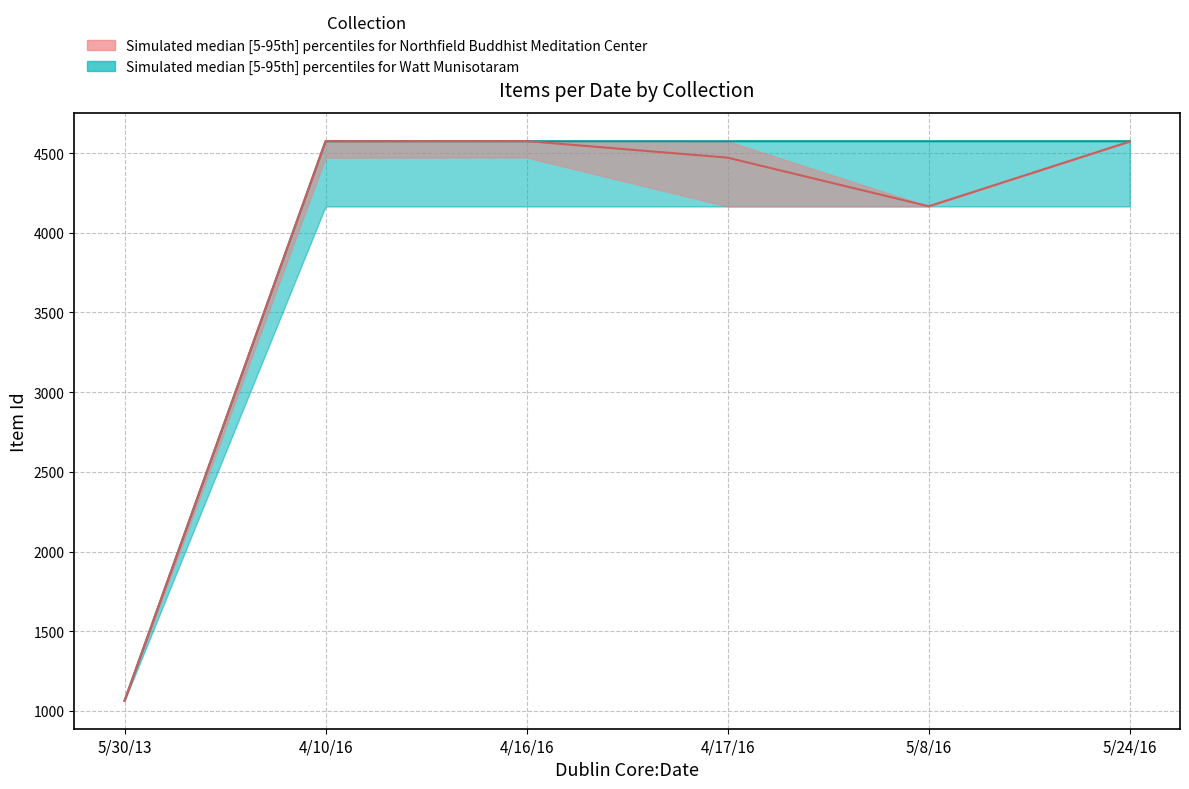

At which label is Northfield Buddhist Meditation Center_lower closest to 2818?

4/17/16